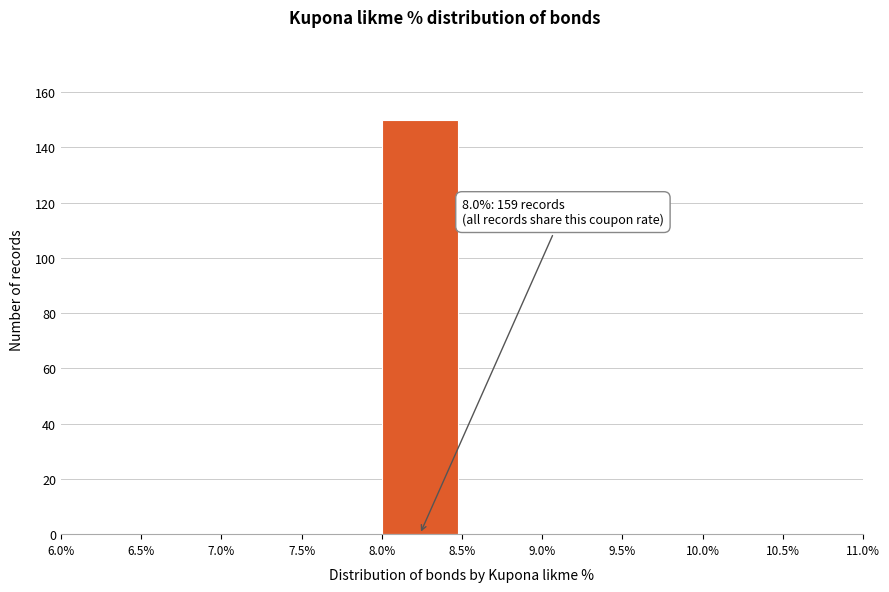

Which range on the x-axis has the tallest bar?

8.0% to 8.5%